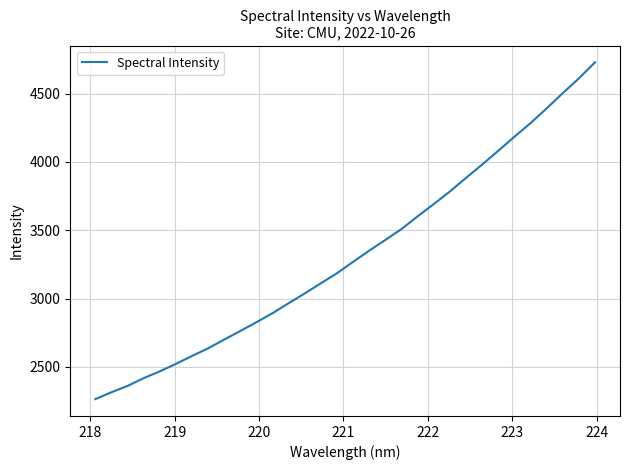

What is the difference between the maximum and minimum values?

2464.2